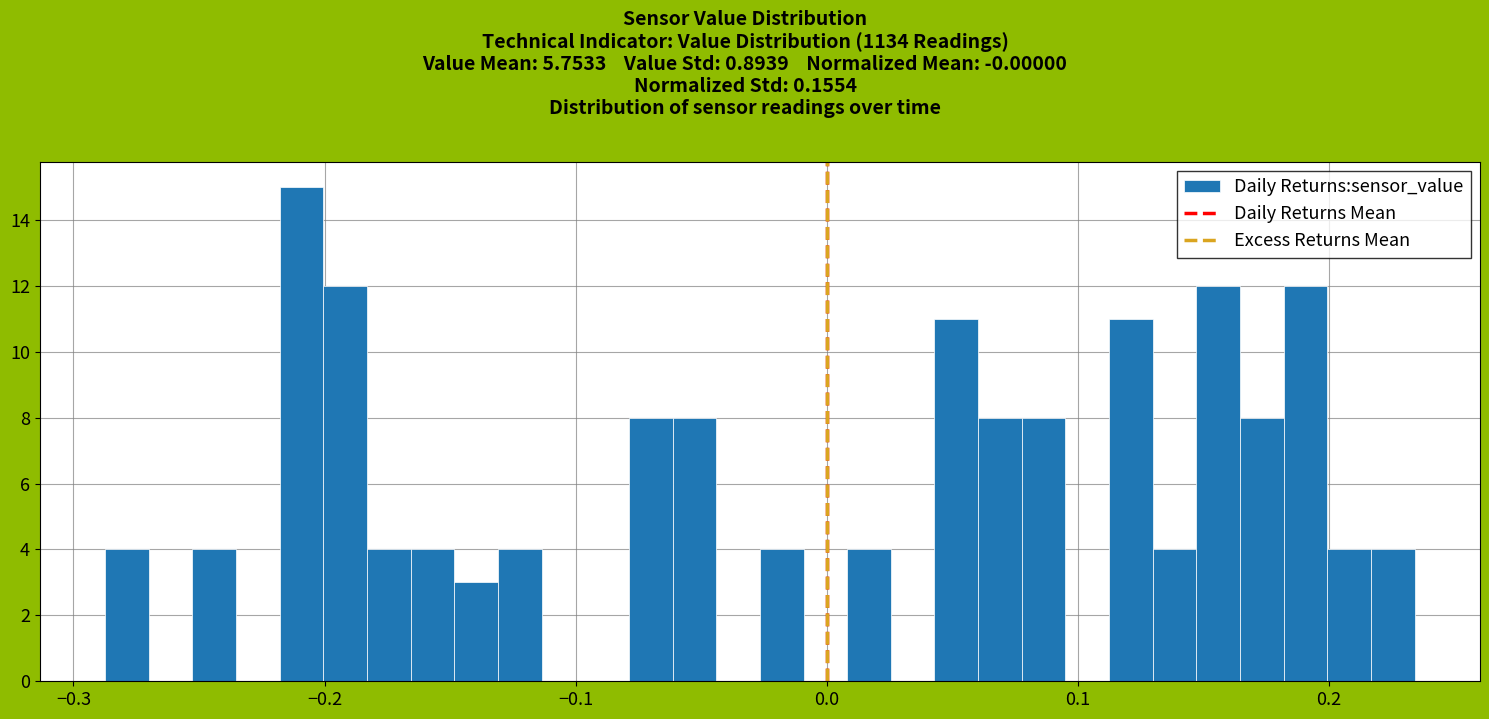

Read against the x-axis, roughly where is the centre of the tallest bar?

-0.21